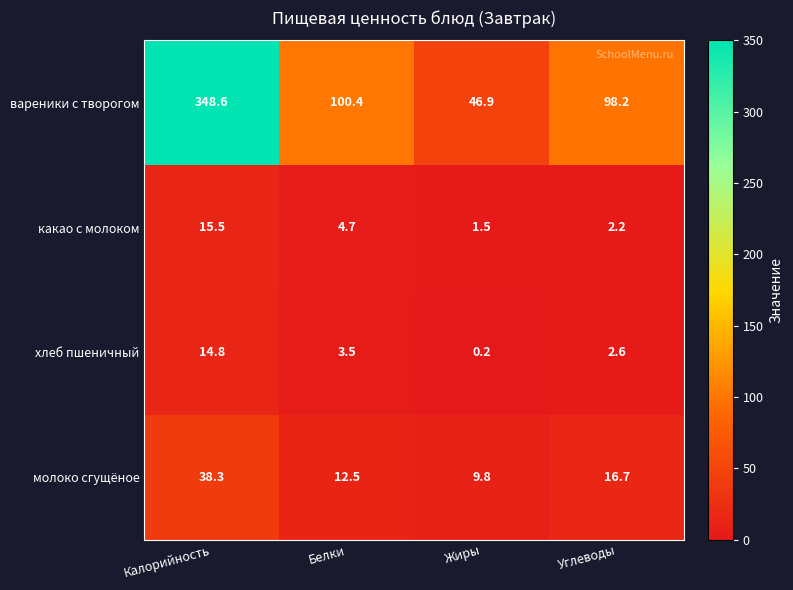

What is the sum of all какао с молоком values?

23.9